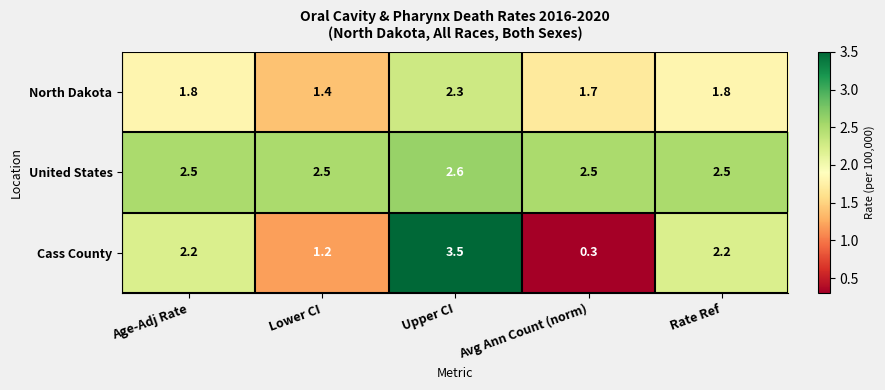

Rank the series at Rate Ref from lowest to highest value.

North Dakota, Cass County, United States